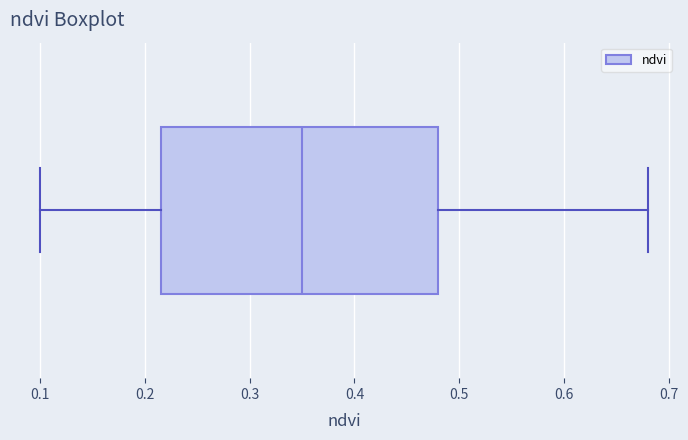

Where does the right whisker of the box end on the x-axis? The values are not printed on the chart, so give them approximately, as read against the axis.

0.68